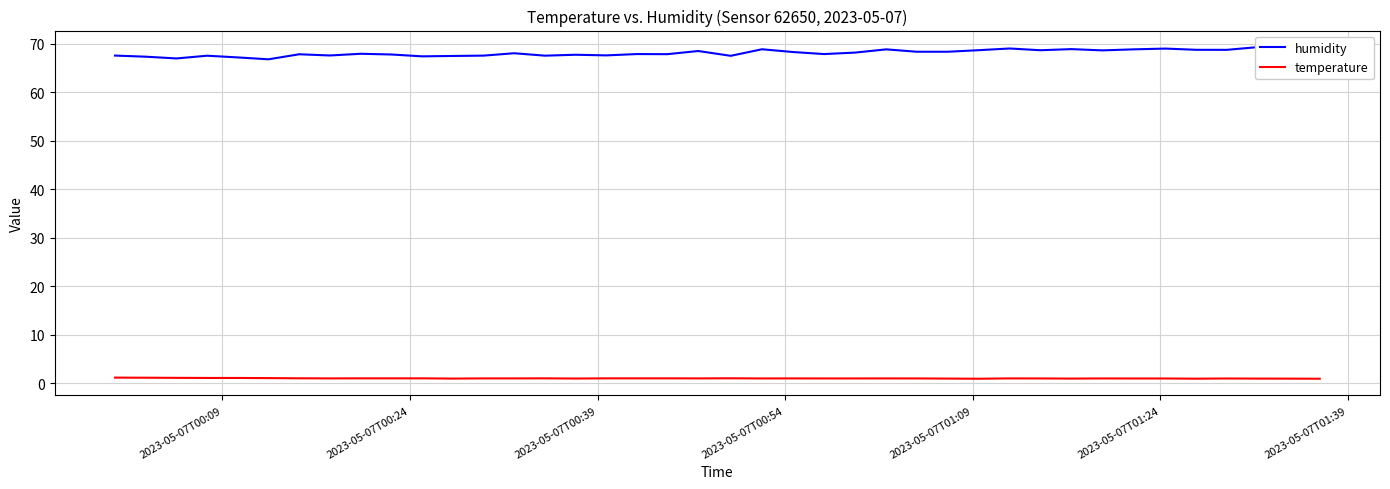

True or false: temperature and humidity intersect in this chart.

False